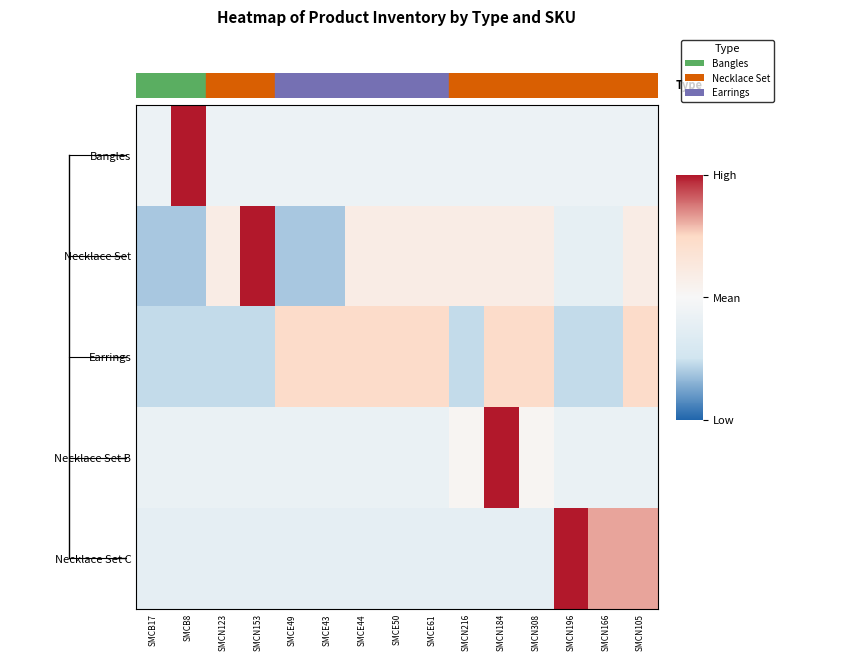

Reading right to left, transcribe all the data shown in this chart.

Bangles: SMCN105=-0.3	SMCN166=-0.3	SMCN196=-0.3	SMCN308=-0.3	SMCN184=-0.3	SMCN216=-0.3	SMCE61=-0.3	SMCE50=-0.3	SMCE44=-0.3	SMCE43=-0.3	SMCE49=-0.3	SMCN153=-0.3	SMCN123=-0.3	SMCB8=3.7	SMCB17=-0.3
Necklace Set: SMCN105=0.4	SMCN166=-0.4	SMCN196=-0.4	SMCN308=0.4	SMCN184=0.4	SMCN216=0.4	SMCE61=0.4	SMCE50=0.4	SMCE44=0.4	SMCE43=-1.2	SMCE49=-1.2	SMCN153=2.8	SMCN123=0.4	SMCB8=-1.2	SMCB17=-1.2
Earrings: SMCN105=0.9	SMCN166=-1.1	SMCN196=-1.1	SMCN308=0.9	SMCN184=0.9	SMCN216=-1.1	SMCE61=0.9	SMCE50=0.9	SMCE44=0.9	SMCE43=0.9	SMCE49=0.9	SMCN153=-1.1	SMCN123=-1.1	SMCB8=-1.1	SMCB17=-1.1
Necklace Set B: SMCN105=-0.3	SMCN166=-0.3	SMCN196=-0.3	SMCN308=0.1	SMCN184=3.7	SMCN216=0.1	SMCE61=-0.3	SMCE50=-0.3	SMCE44=-0.3	SMCE43=-0.3	SMCE49=-0.3	SMCN153=-0.3	SMCN123=-0.3	SMCB8=-0.3	SMCB17=-0.3
Necklace Set C: SMCN105=1.3	SMCN166=1.3	SMCN196=3.0	SMCN308=-0.5	SMCN184=-0.5	SMCN216=-0.5	SMCE61=-0.5	SMCE50=-0.5	SMCE44=-0.5	SMCE43=-0.5	SMCE49=-0.5	SMCN153=-0.5	SMCN123=-0.5	SMCB8=-0.5	SMCB17=-0.5